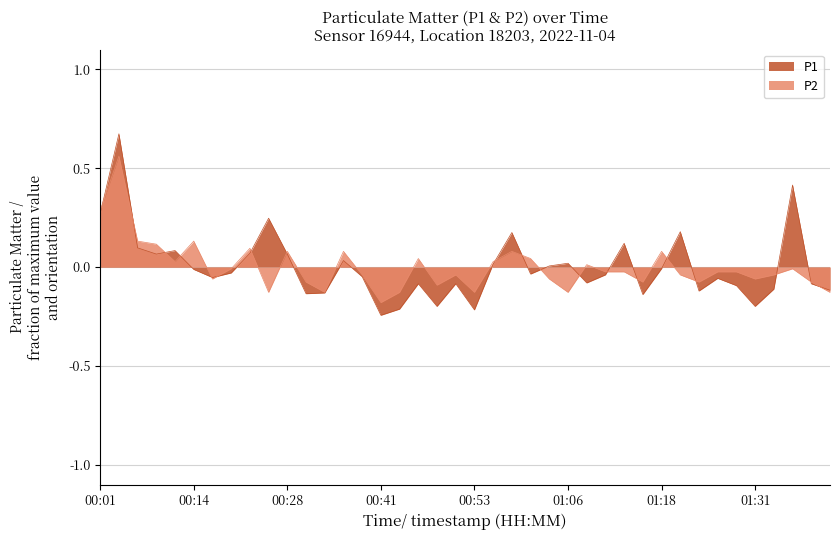

List the series in order of their peak value, highest first.

P1, P2